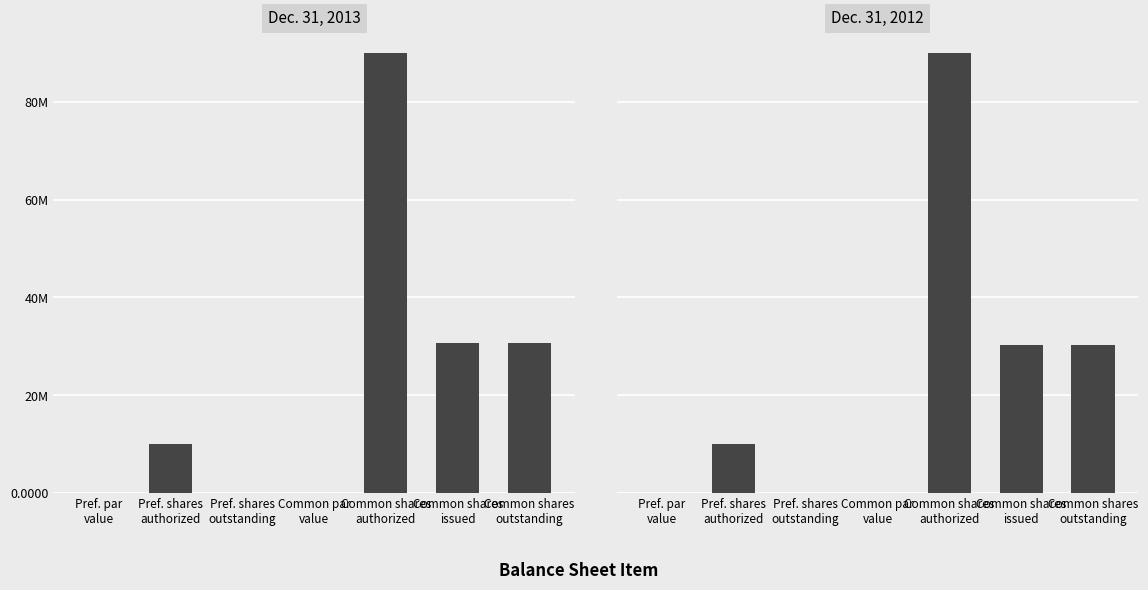

Reading left to right, list all the values displayed in this chart.

Dec. 31, 2013: 0.0	10000000.0	0.0	0.0	90000000.0	30677437.0	30677437.0
Dec. 31, 2012: 0.0	10000000.0	0.0	0.0	90000000.0	30321861.0	30321861.0